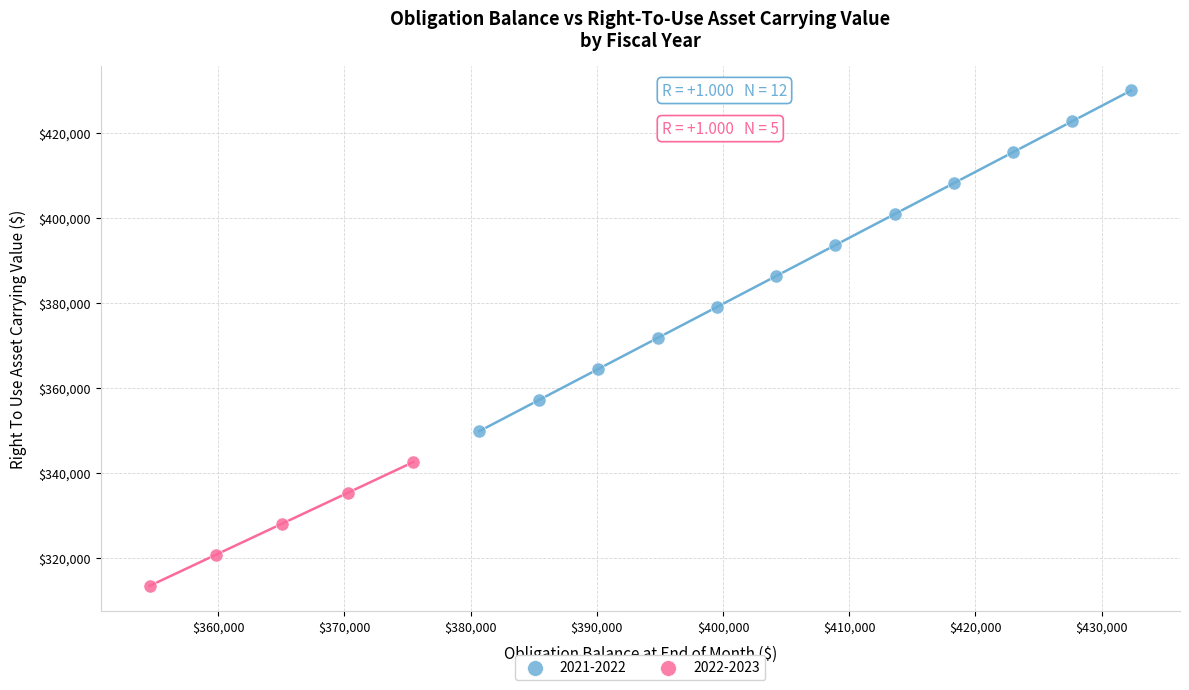

Which series reaches the minimum Y coordinate?

2022-2023